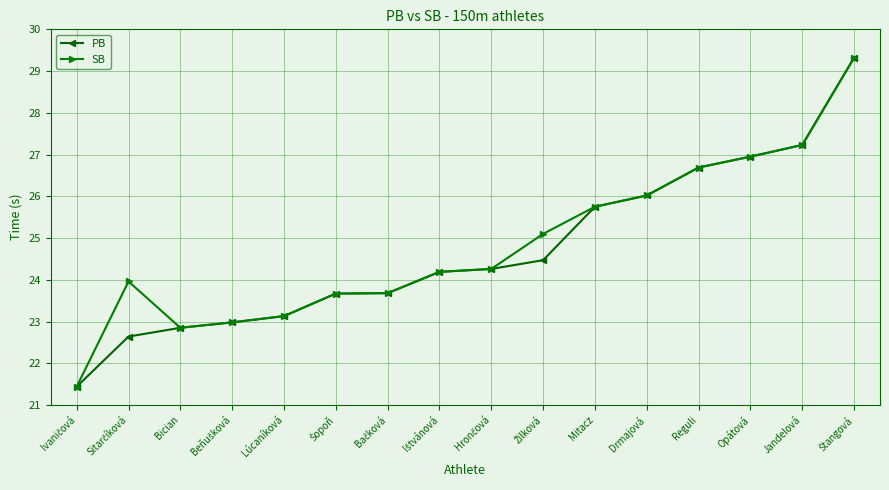

Which series has the largest total across all categories?

SB